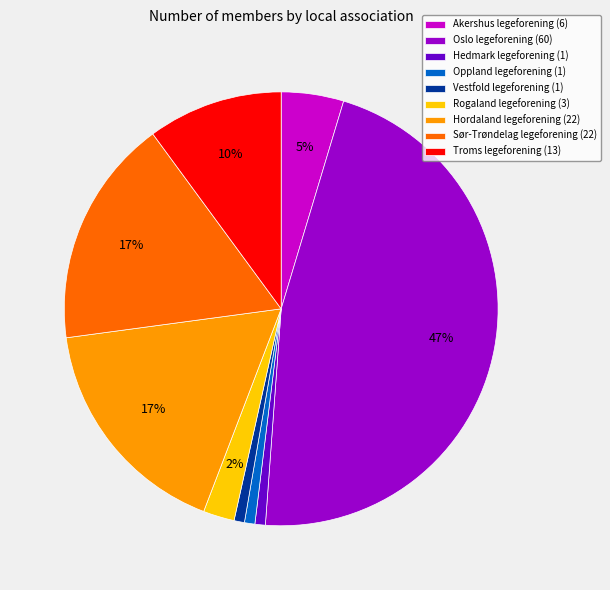

Which category has the biggest portion of the pie?

Oslo legeforening